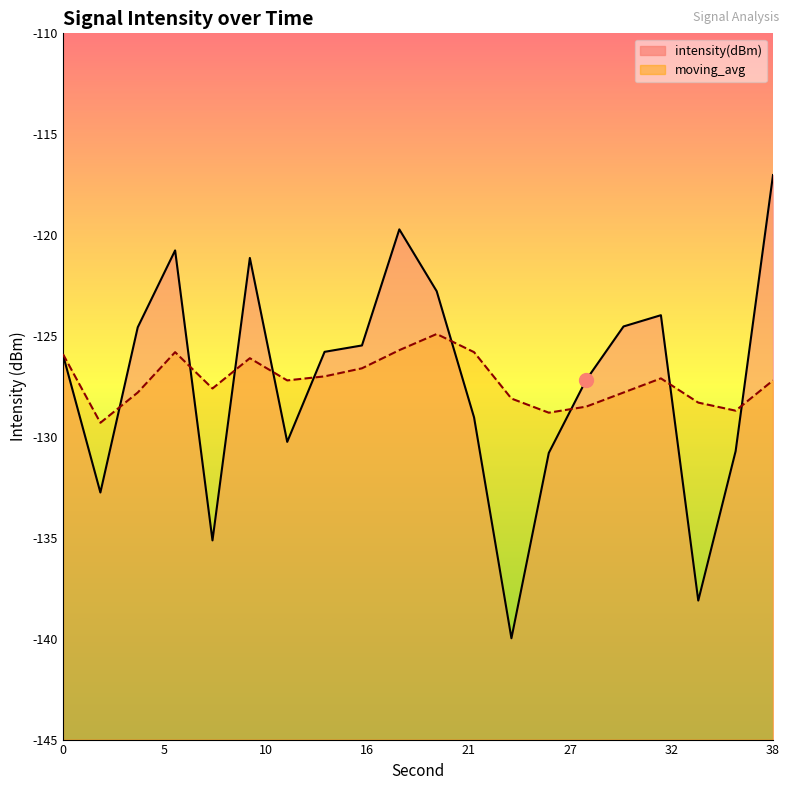

True or false: moving_avg line and intensity(dBm) line cross at least once.

True